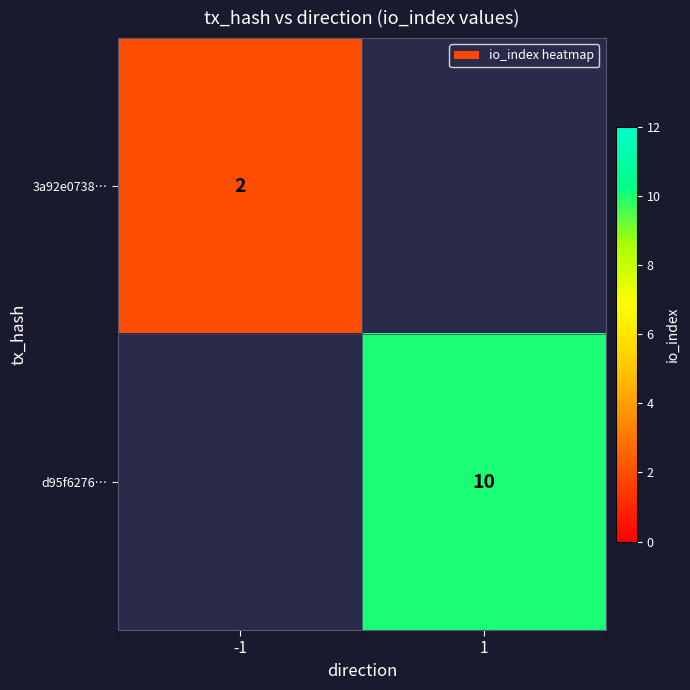

The 3a92e0738… series shows 2 at -1. True or false?

True